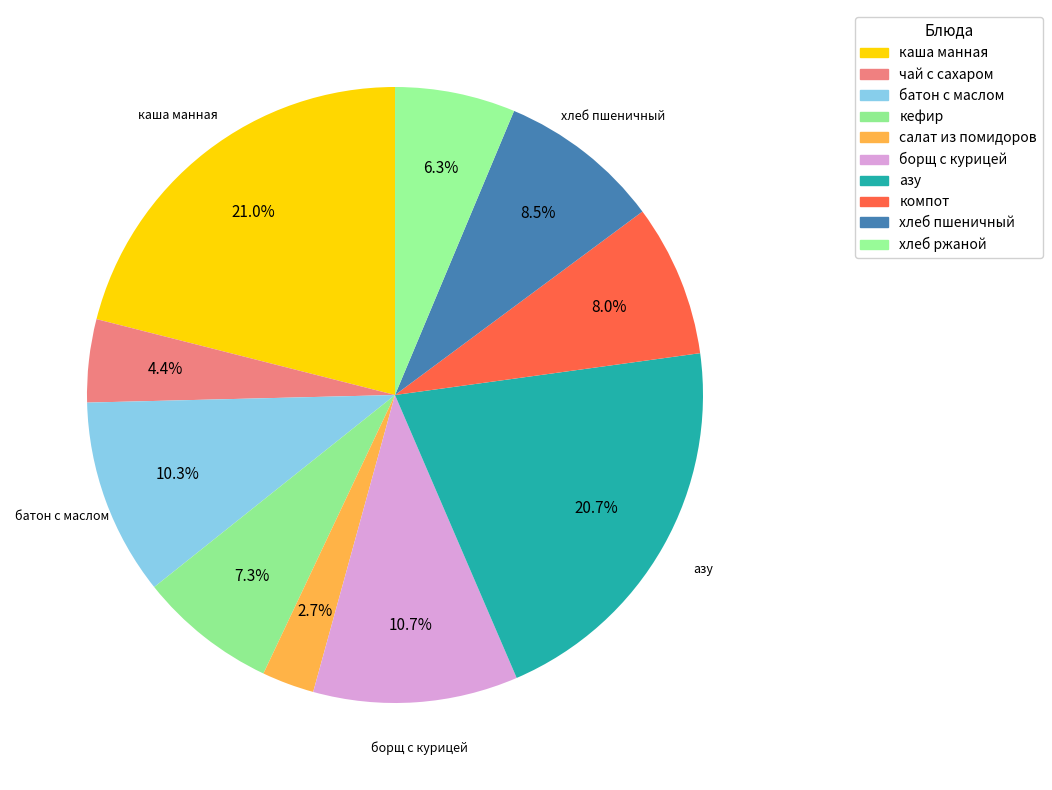

Is there a majority slice in this chart?

No